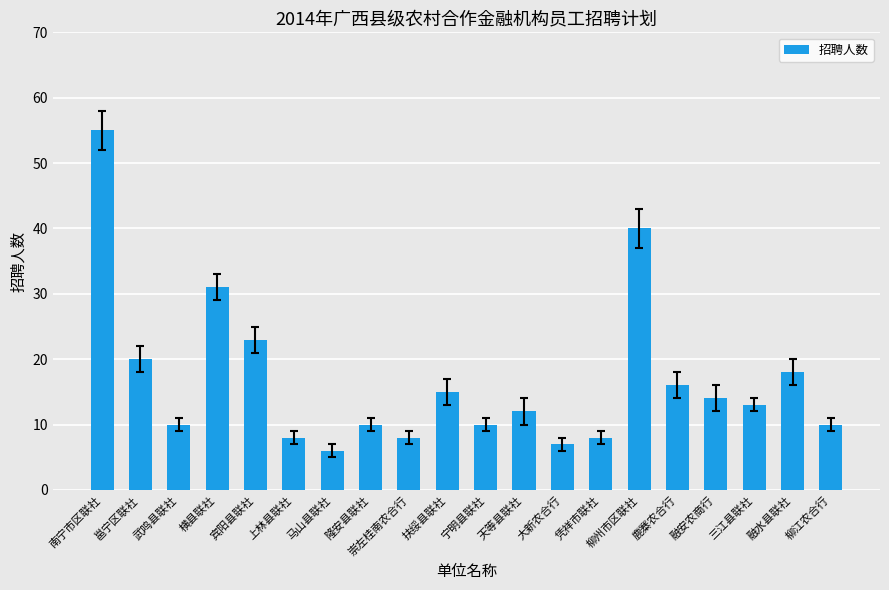

At which label does the data first exceed 13?

南宁市区联社